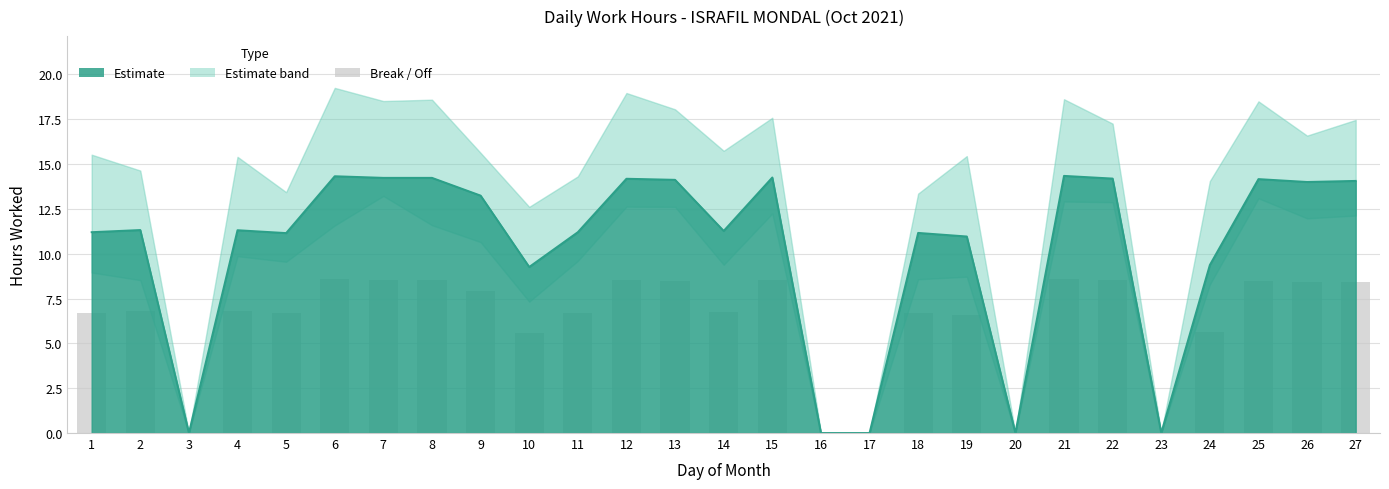

How many values are below 11?

8